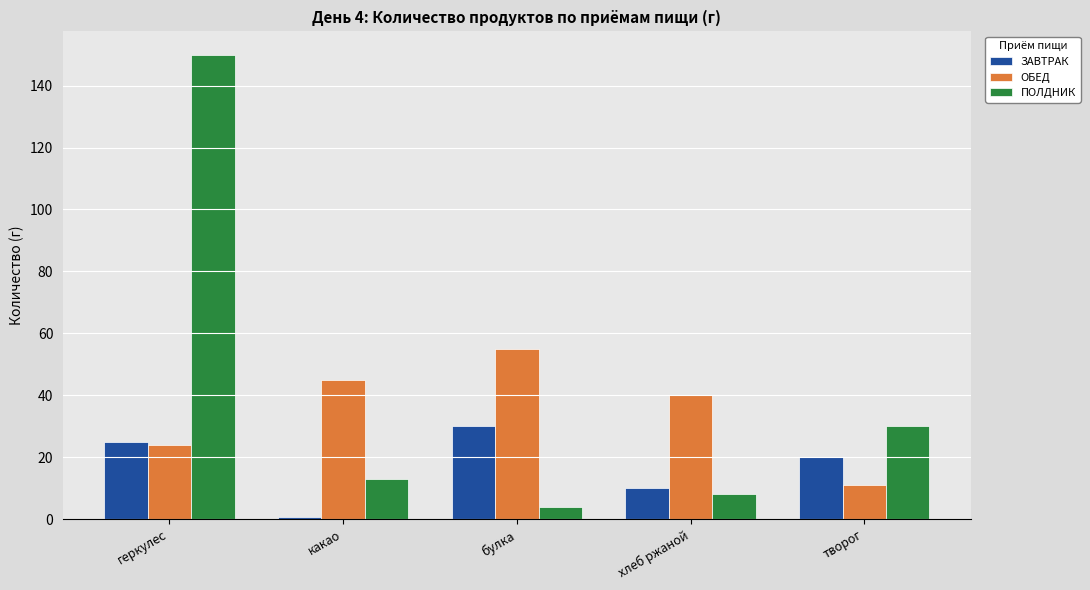

Read the ЗАВТРАК value at творог.

20.0